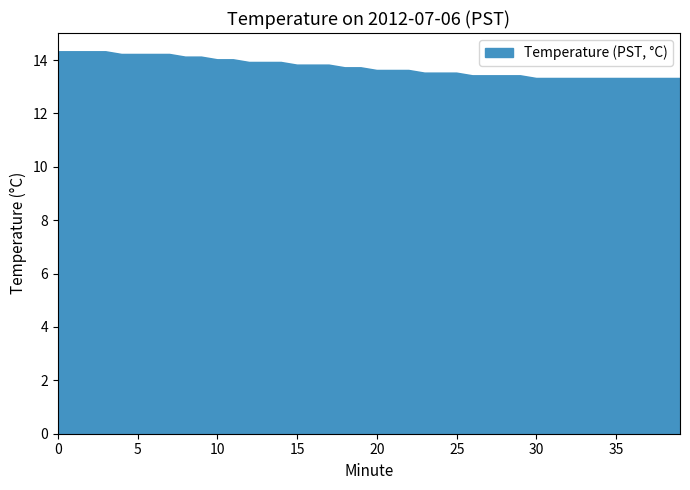

How many lines are shown in the chart?

1